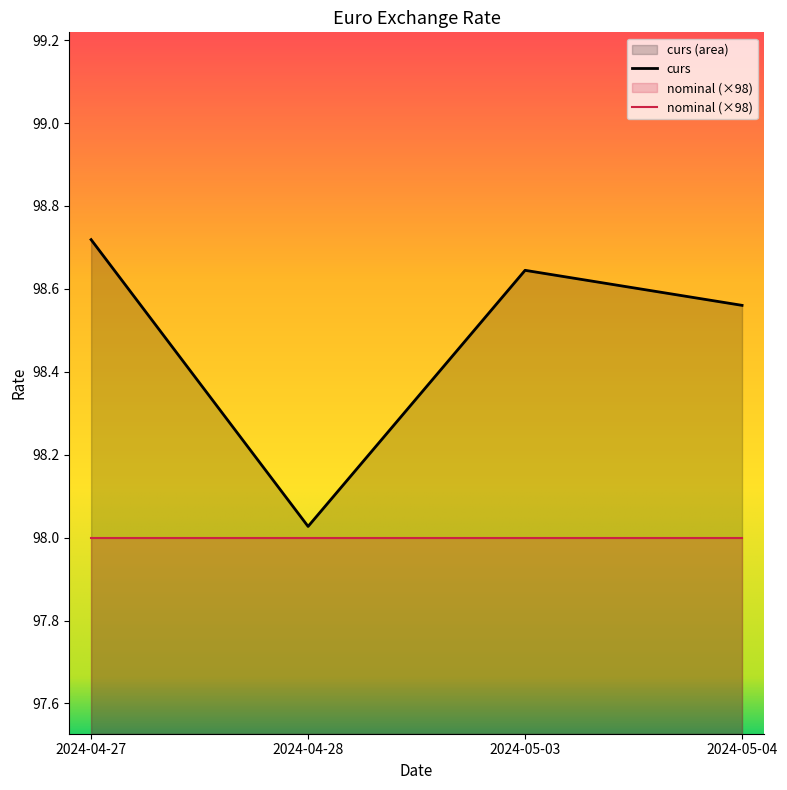

How many lines are shown in the chart?

2